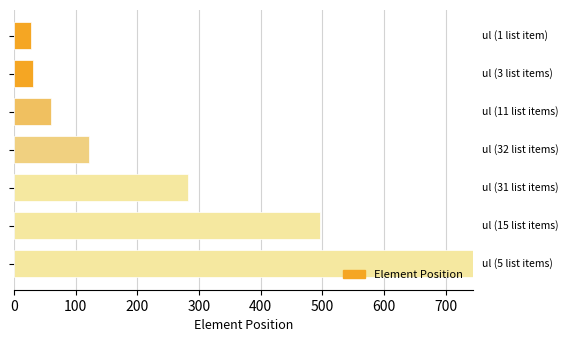

What is the minimum value shown in the chart?

28